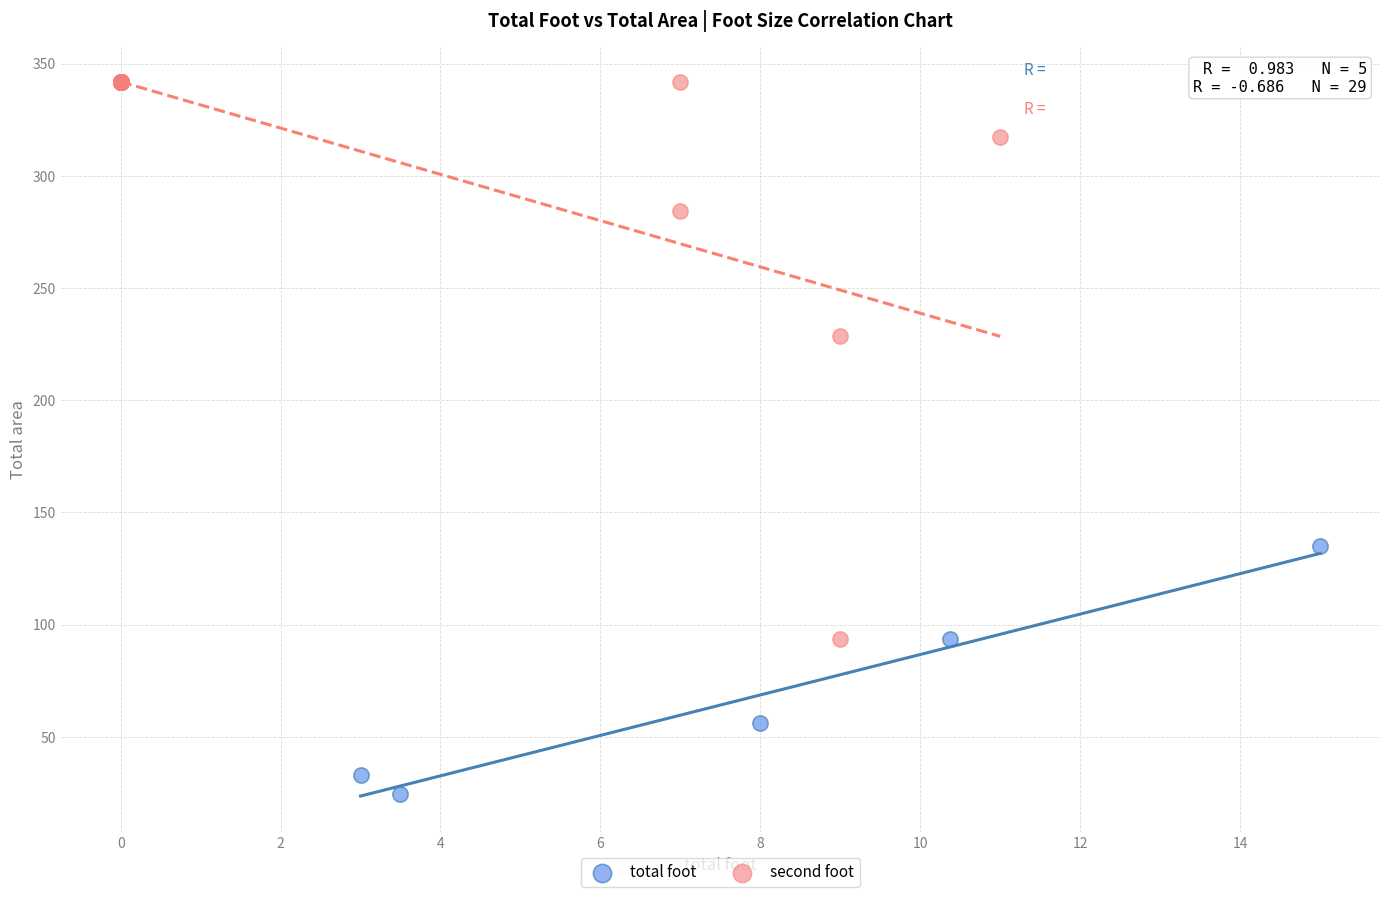

Which series reaches the minimum Y coordinate?

total foot